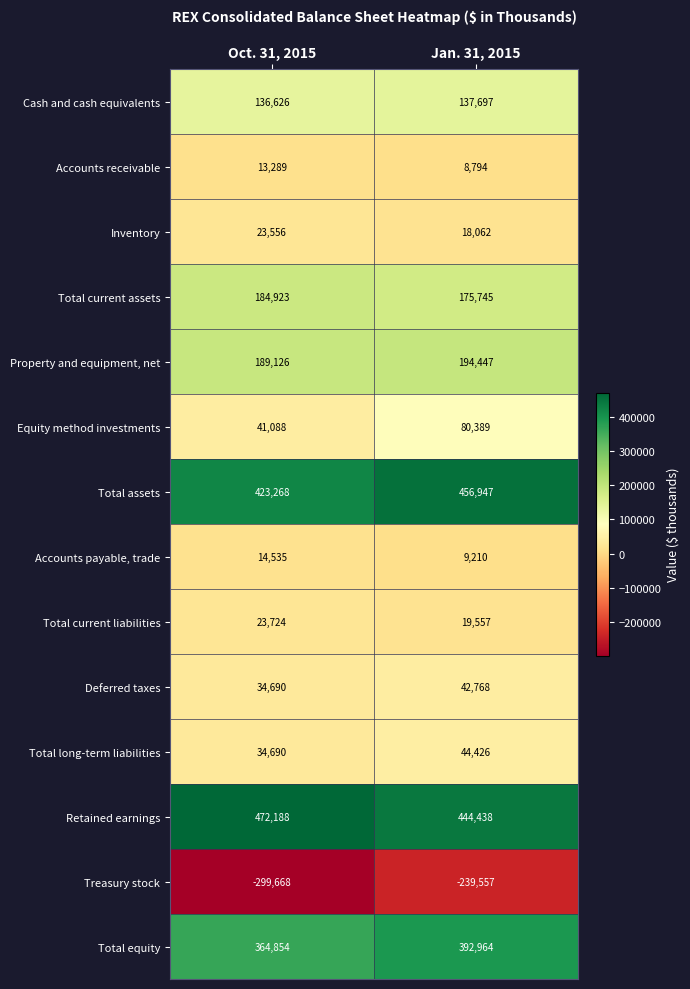

At which category is the sum across all series the highest?

Jan. 31, 2015